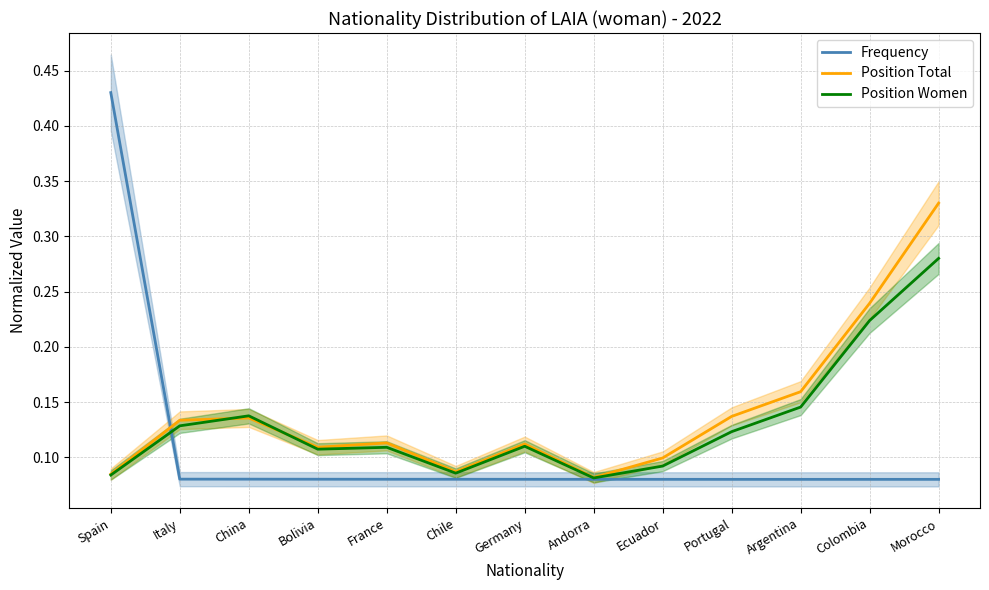

At how many categories does at least one series exceed 0?

13